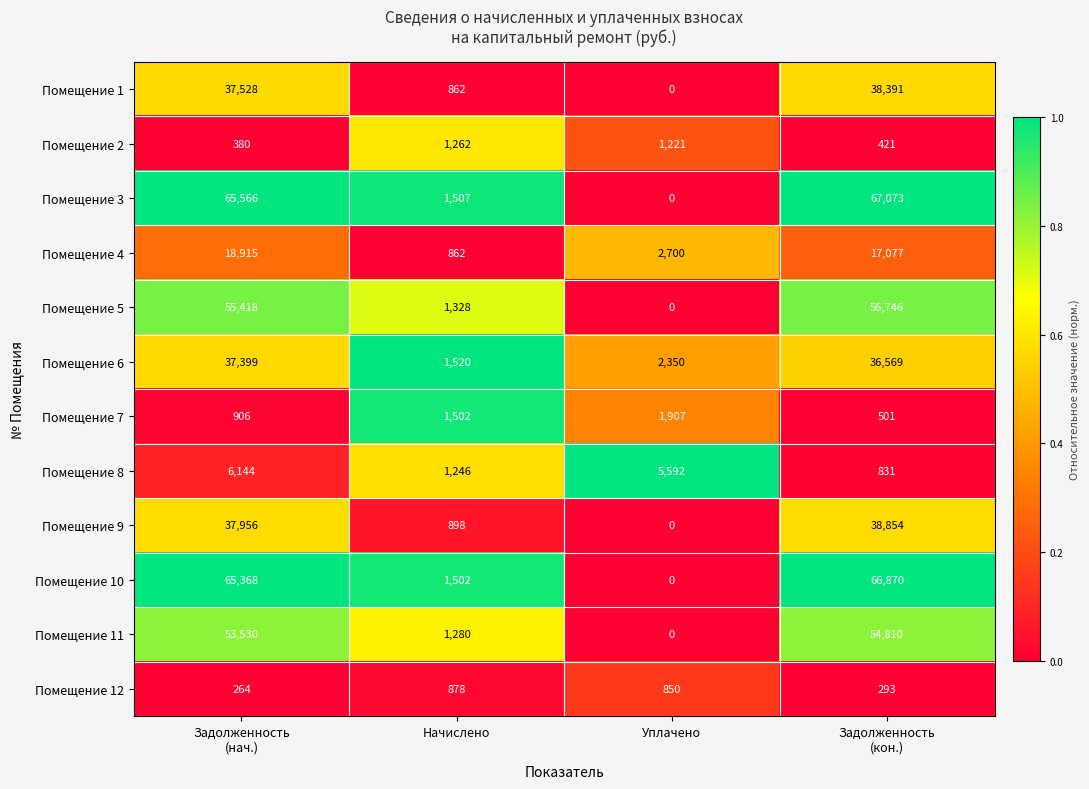

What is the average value of the Помещение 10 series?

33435